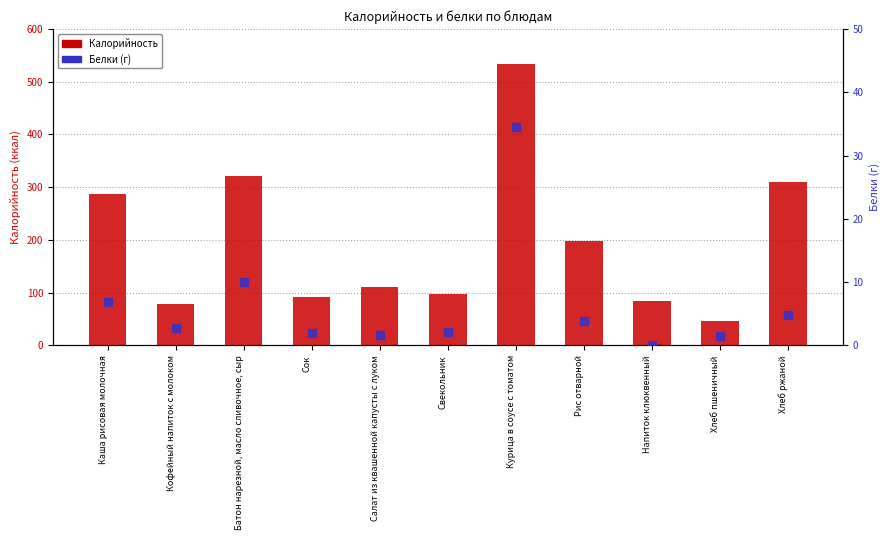

Which series has the largest Y range (max minus min)?

Калорийность